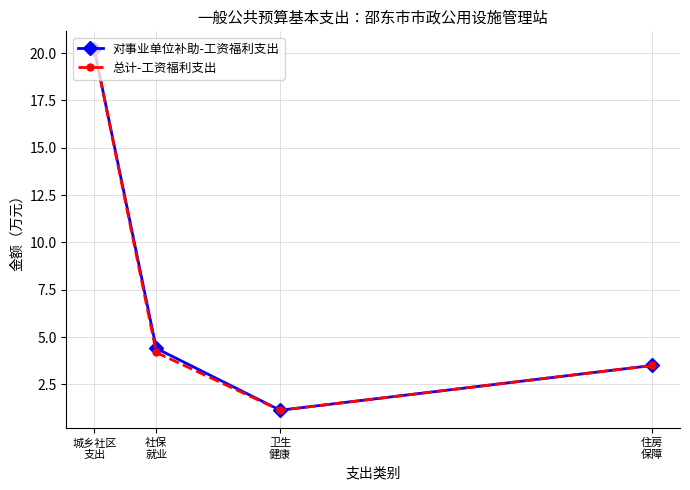

How many data points in 总计-工资福利支出 are above 4?

2